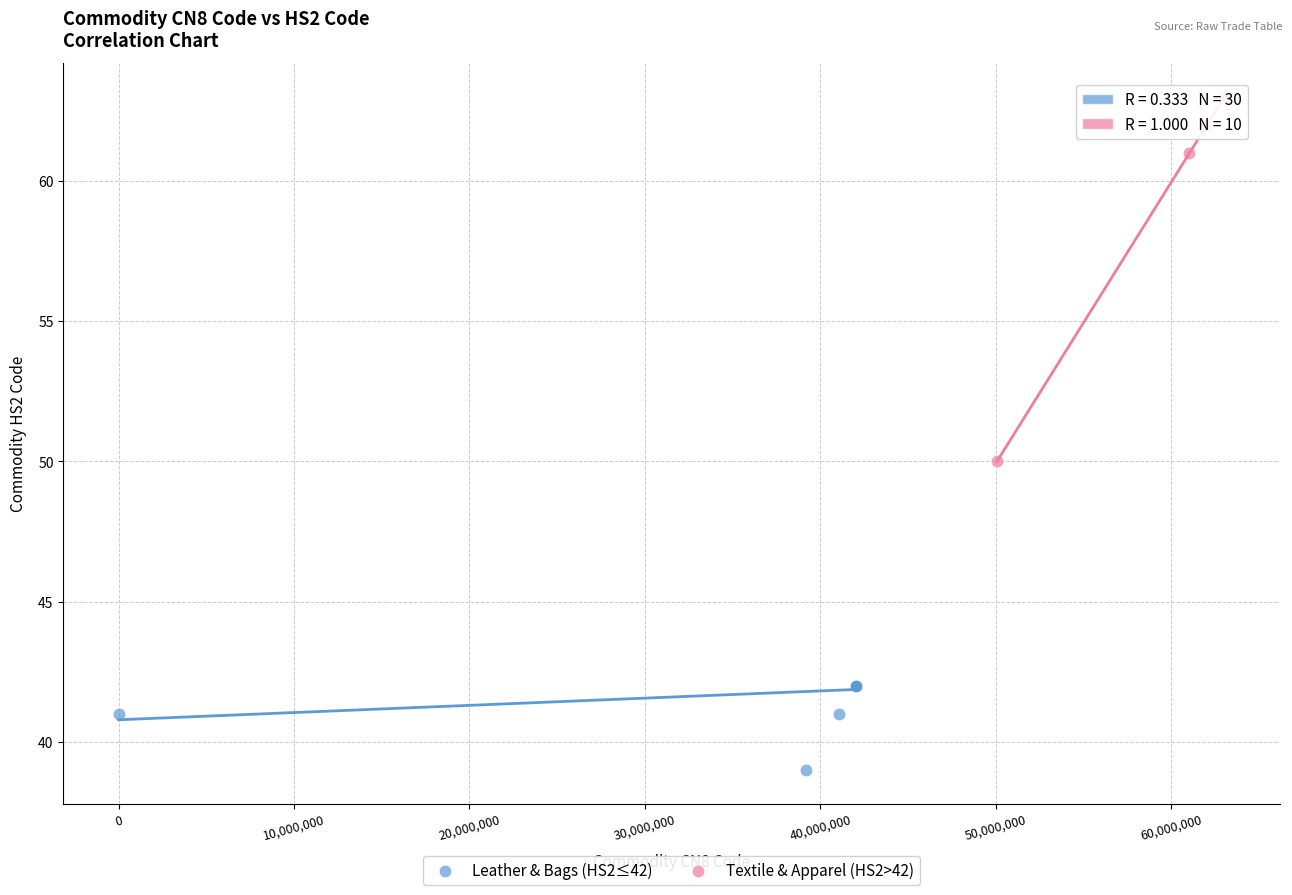

Which series reaches the maximum Y coordinate?

Textile & Apparel (HS2>42)